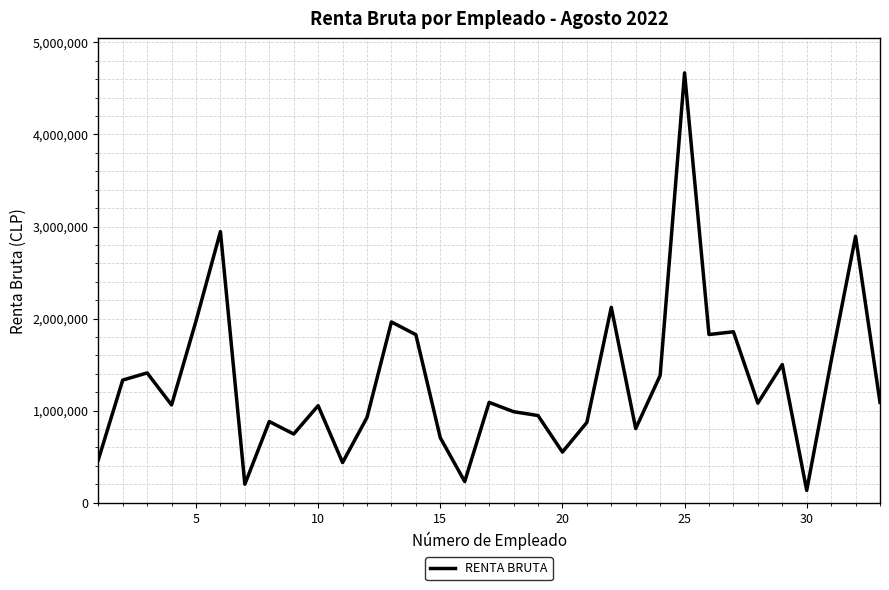

What is the difference between the second highest and minimum values?

2811647